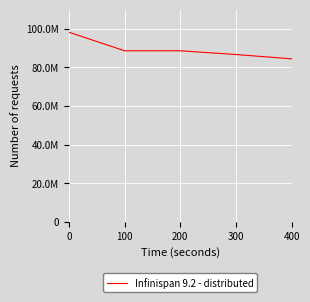

Is this an area chart (filled region under the line)?

No